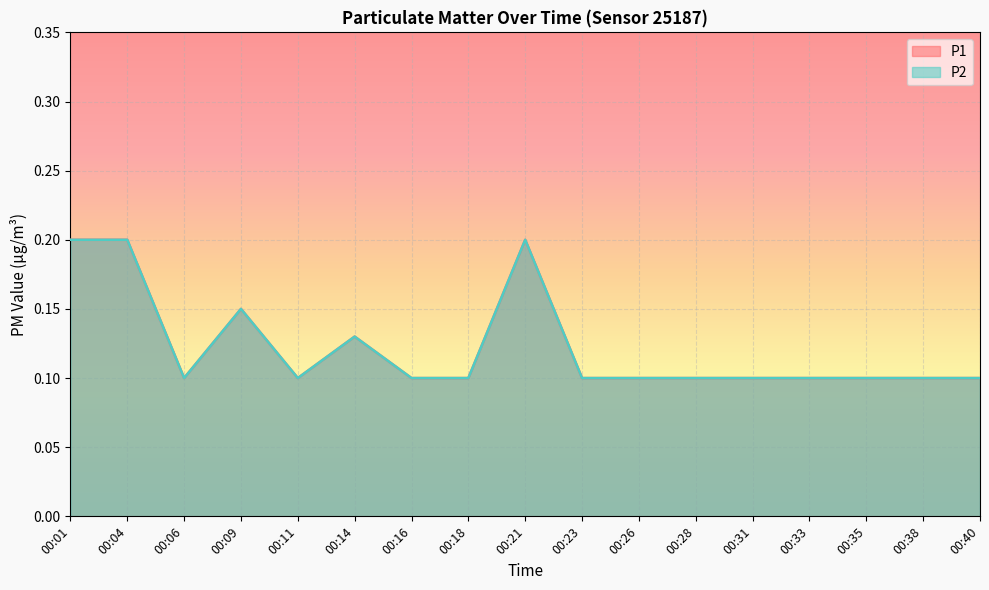

Which has a higher value, 00:01 or 00:06?

00:01